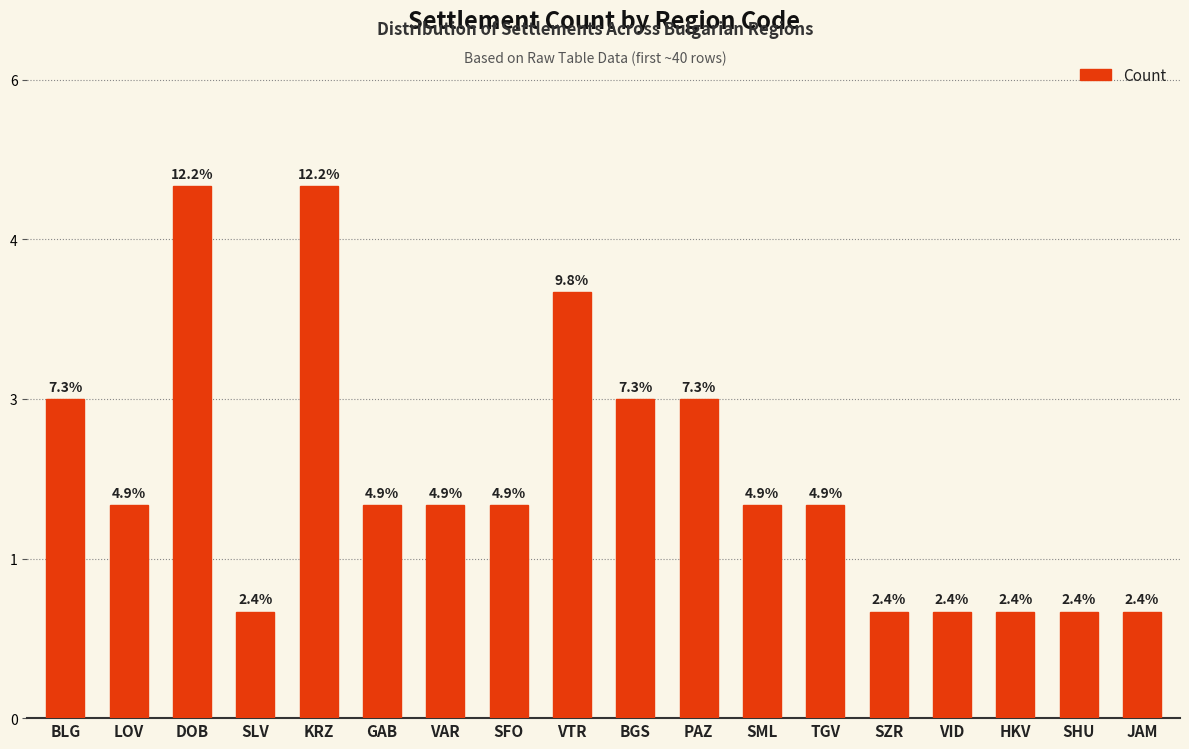

List the labels in order of value, smallest first.

SLV, SZR, VID, HKV, SHU, JAM, LOV, GAB, VAR, SFO, SML, TGV, BLG, BGS, PAZ, VTR, DOB, KRZ